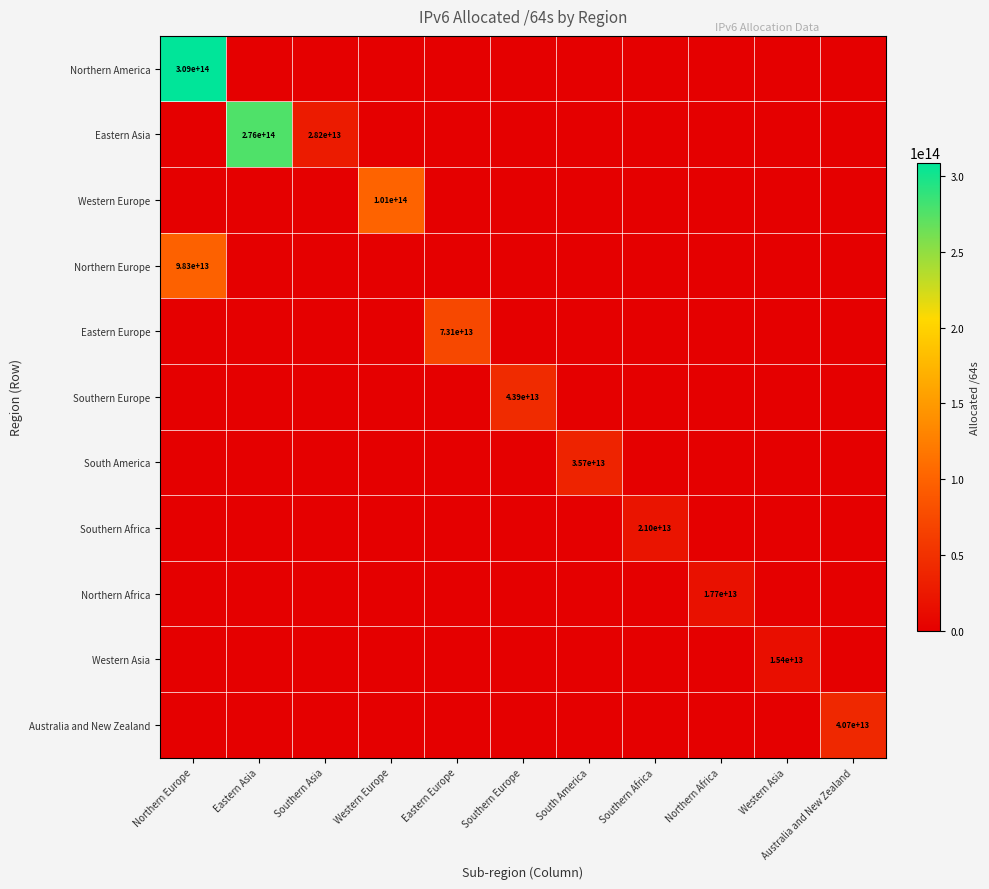

The value of Eastern Asia at Eastern Asia is 276000000000000. True or false?

True